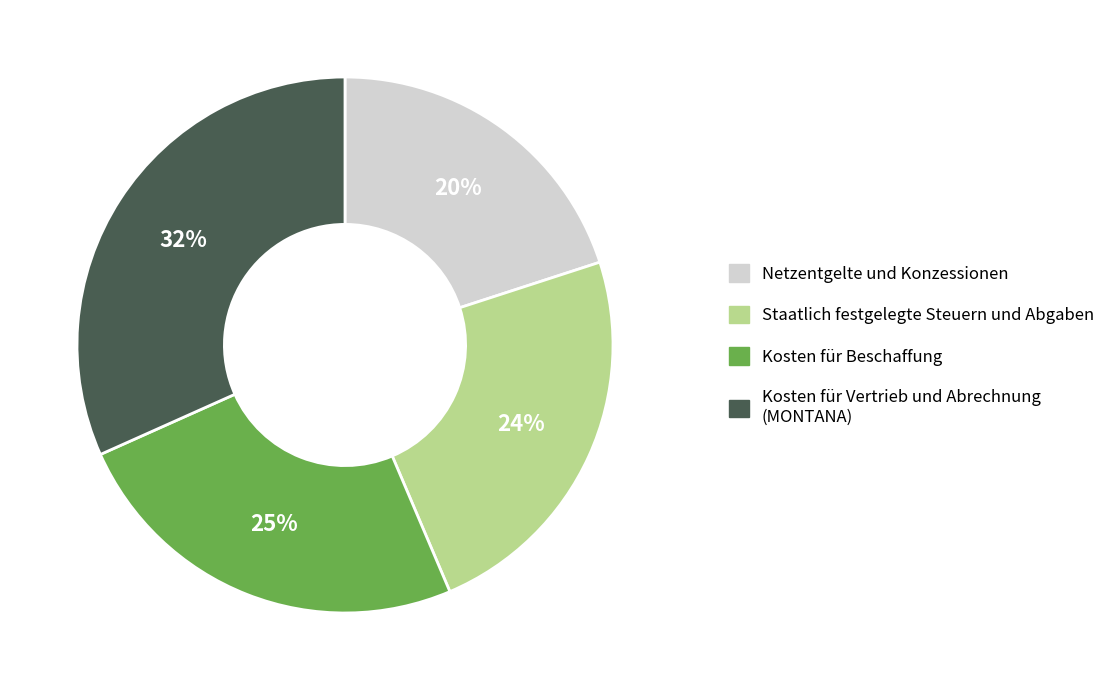

Does any single category account for the majority?

No